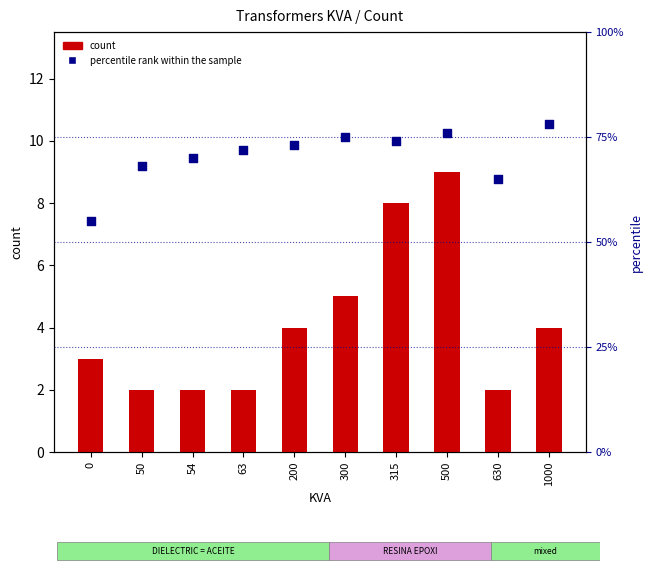

Which series has the largest total across all categories?

percentile rank within the sample